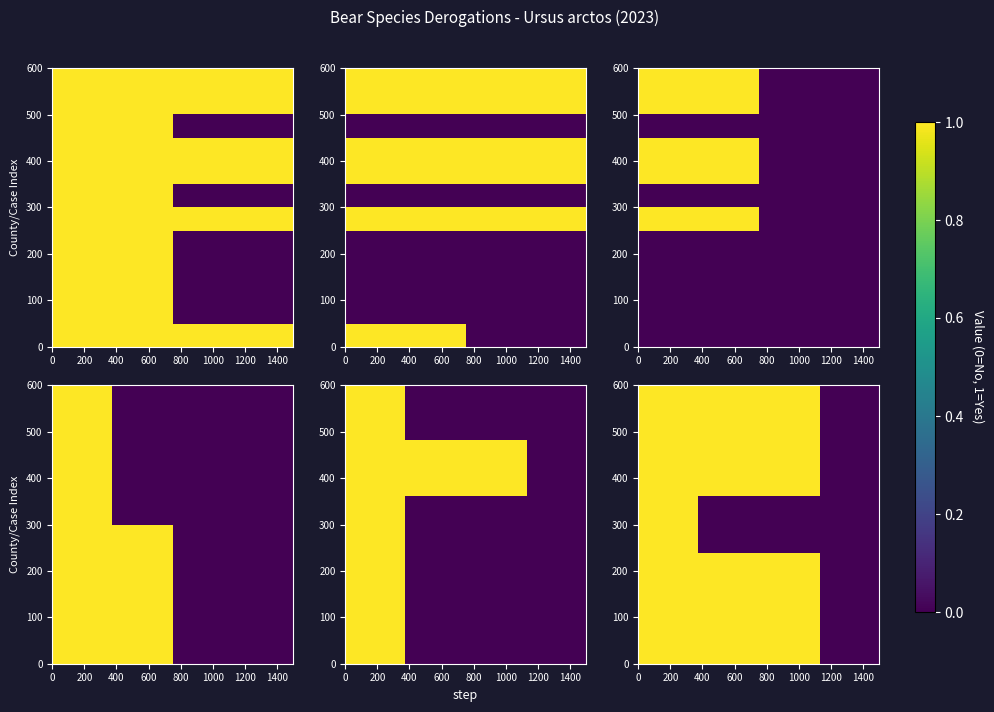

What is the greatest value displayed?

1